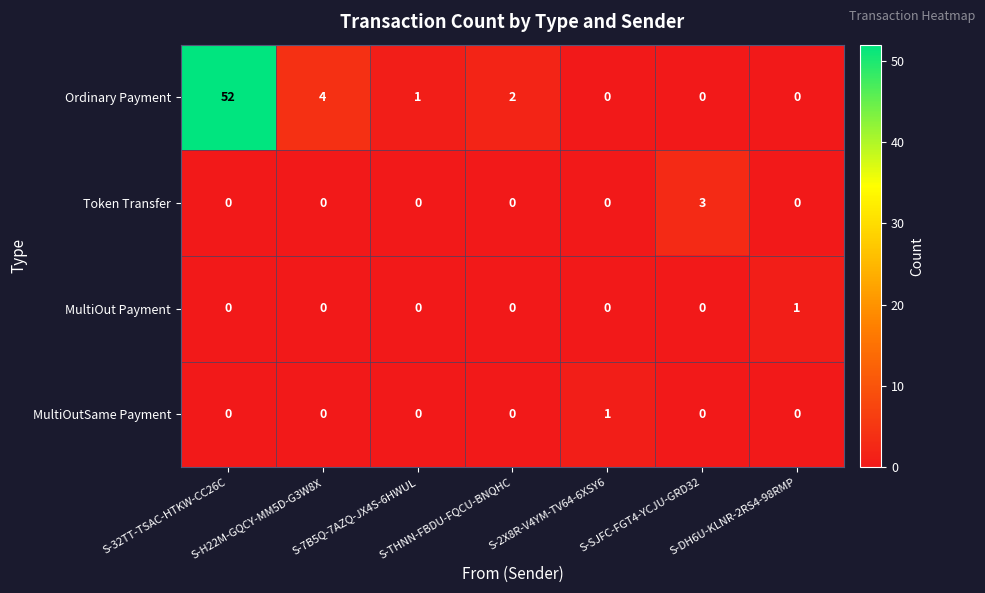

Which series changed the most between S-7B5Q-7AZQ-JX4S-6HWUL and S-THNN-FBDU-FQCU-BNQHC?

Ordinary Payment